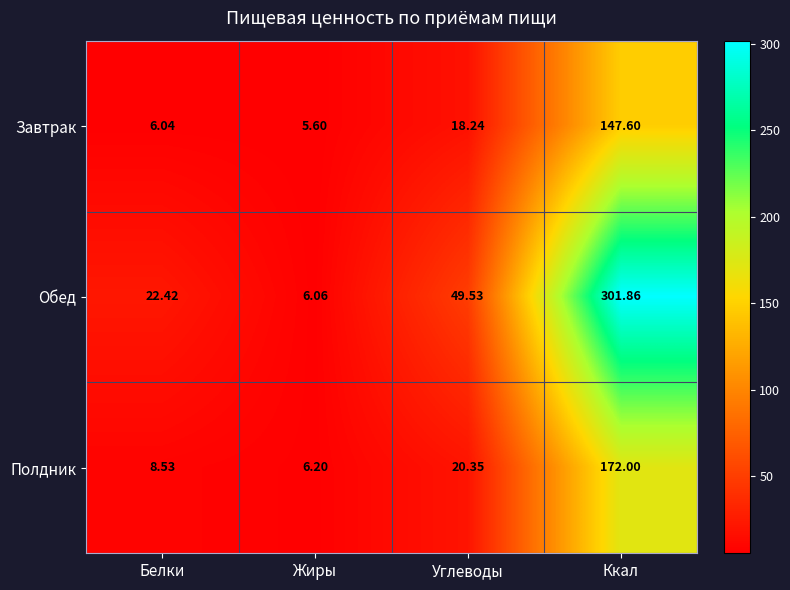

What is the difference between the highest and lowest values at Белки?

16.4